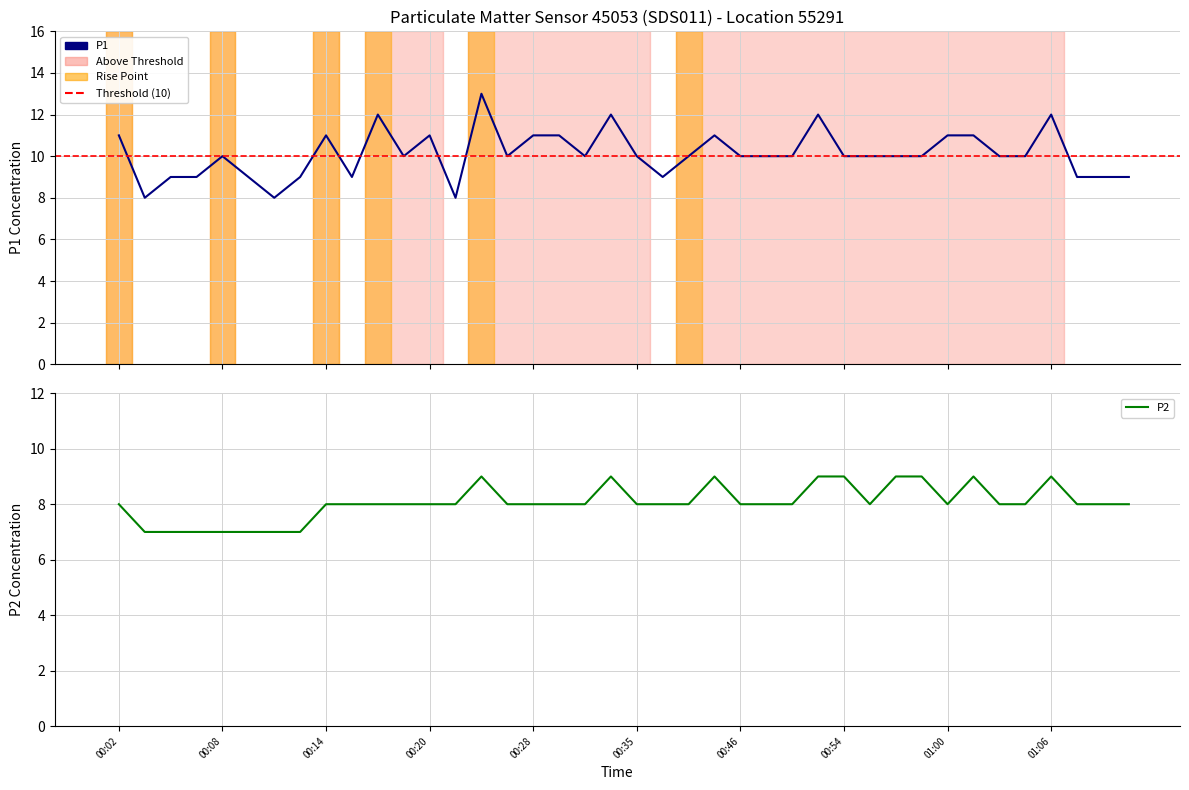

Is this an area chart (filled region under the line)?

No